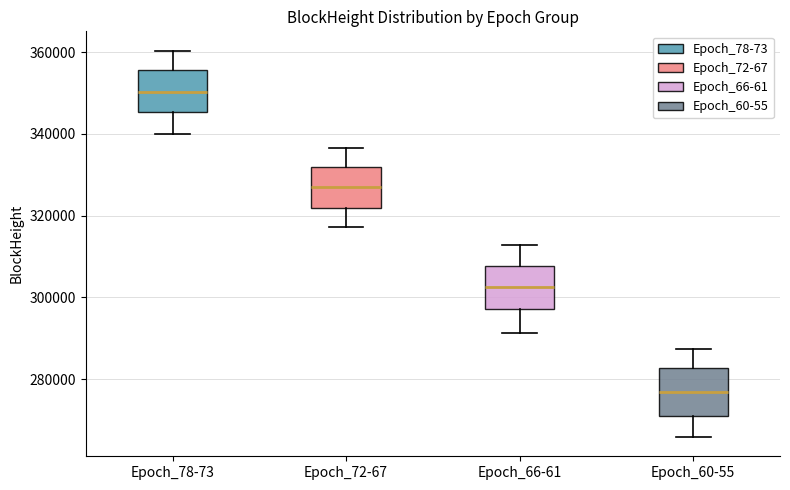

Reading left to right, transcribe this box plot: for each box, give where its median line is, the range the box spans, and where its two whiskers end, as read against the y-axis. The values are not printed on the chart, so give them approximately, as read against the axis.

Epoch_78-73: median 350000, box 346000 to 356000, whiskers 340000 to 360000
Epoch_72-67: median 326000, box 322000 to 332000, whiskers 318000 to 336000
Epoch_66-61: median 302000, box 298000 to 308000, whiskers 292000 to 312000
Epoch_60-55: median 276000, box 270000 to 282000, whiskers 266000 to 288000